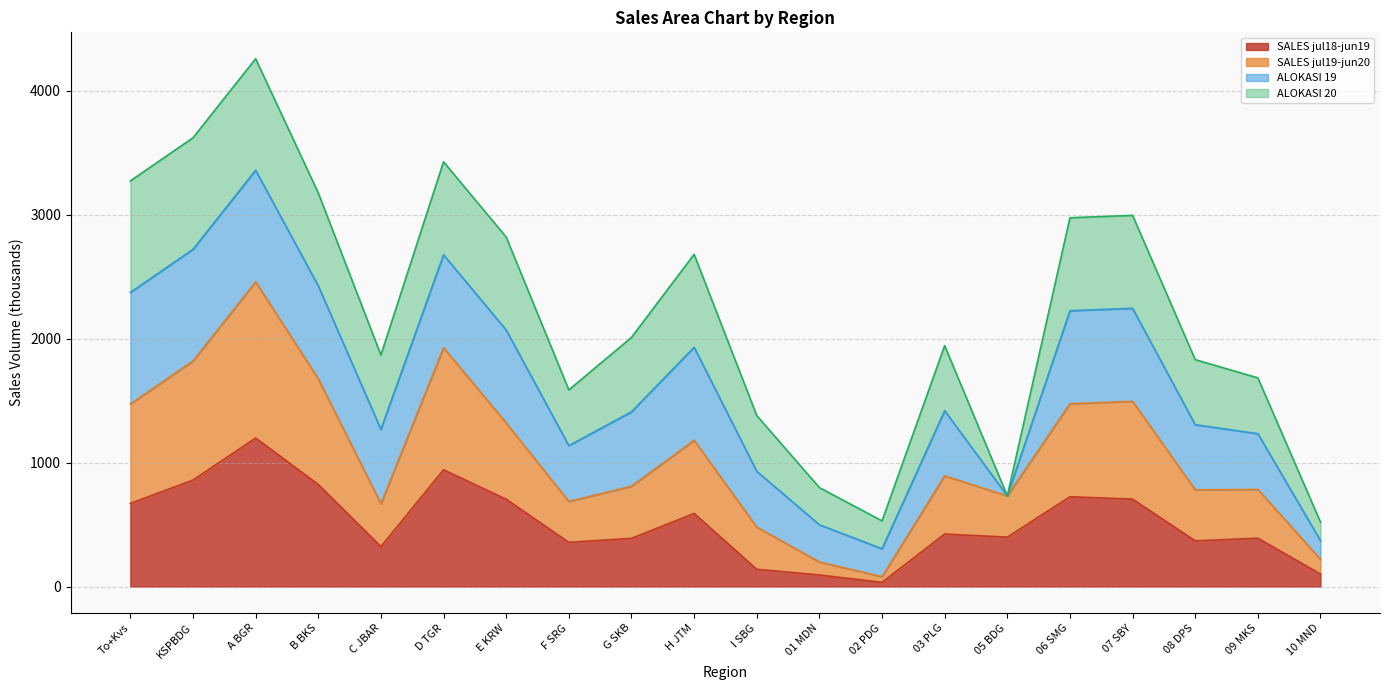

The SALES jul19-jun20 series shows 2596.1 at KSPBDG. True or false?

False